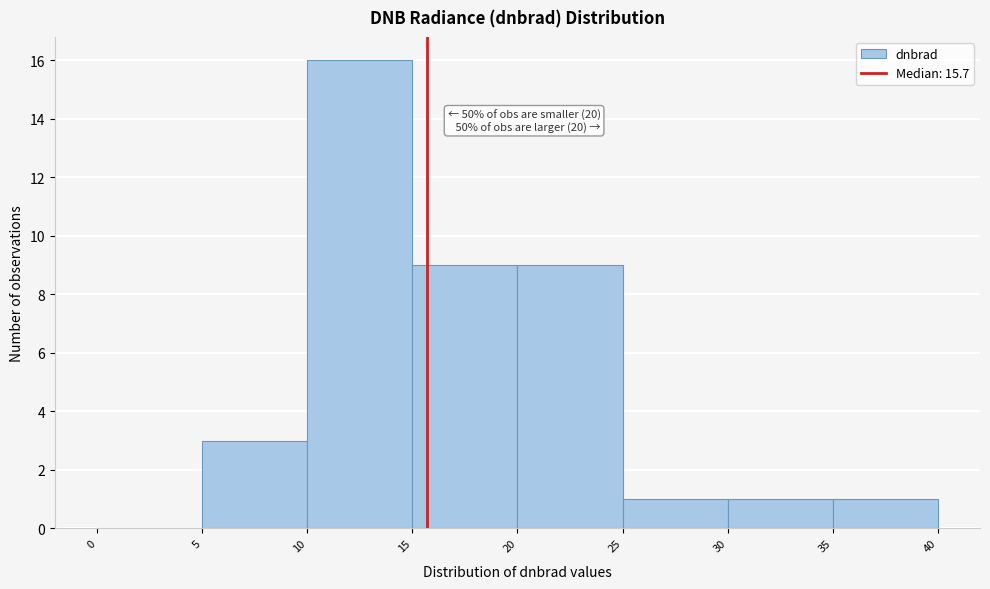

Which range on the x-axis has the tallest bar?

10 to 15